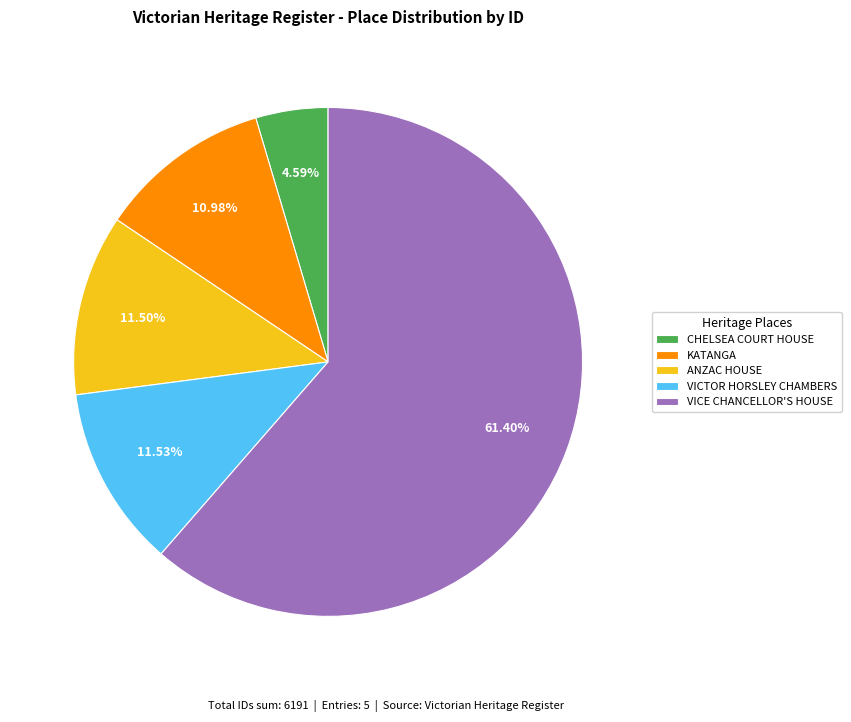

What portion of the pie excludes VICE CHANCELLOR'S HOUSE?

38.6%